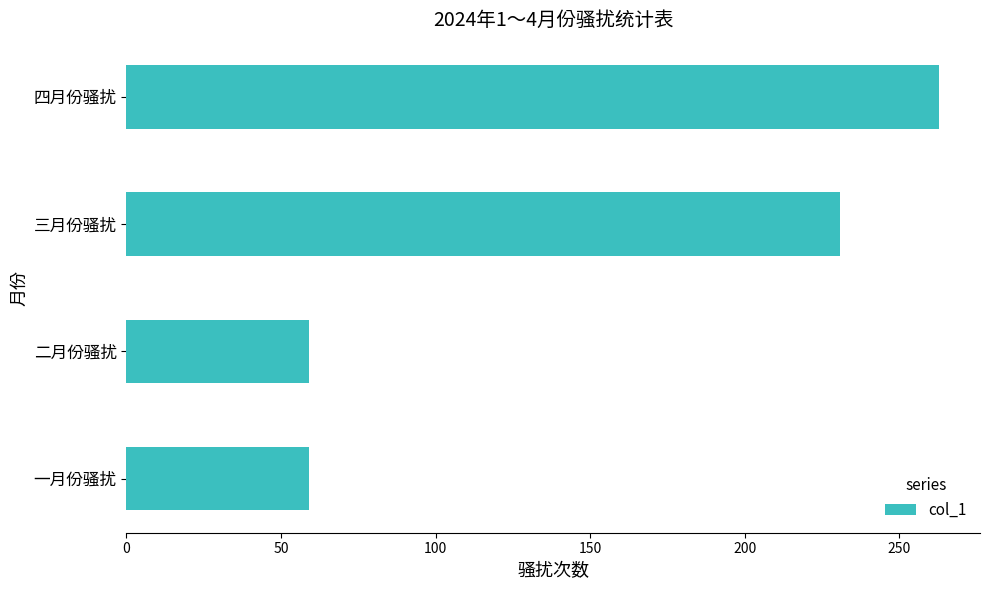

At which label is the value closest to 161?

三月份骚扰